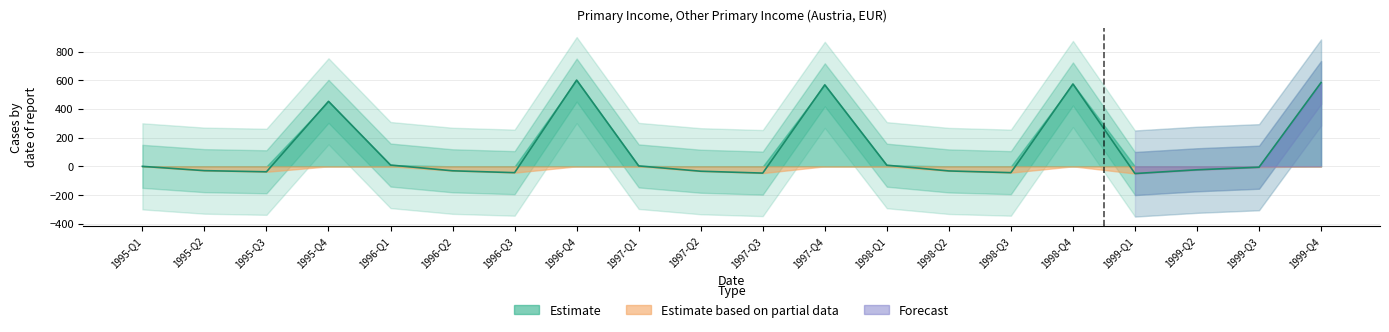

At which category does the chart reach its minimum across all series?

1999-Q1